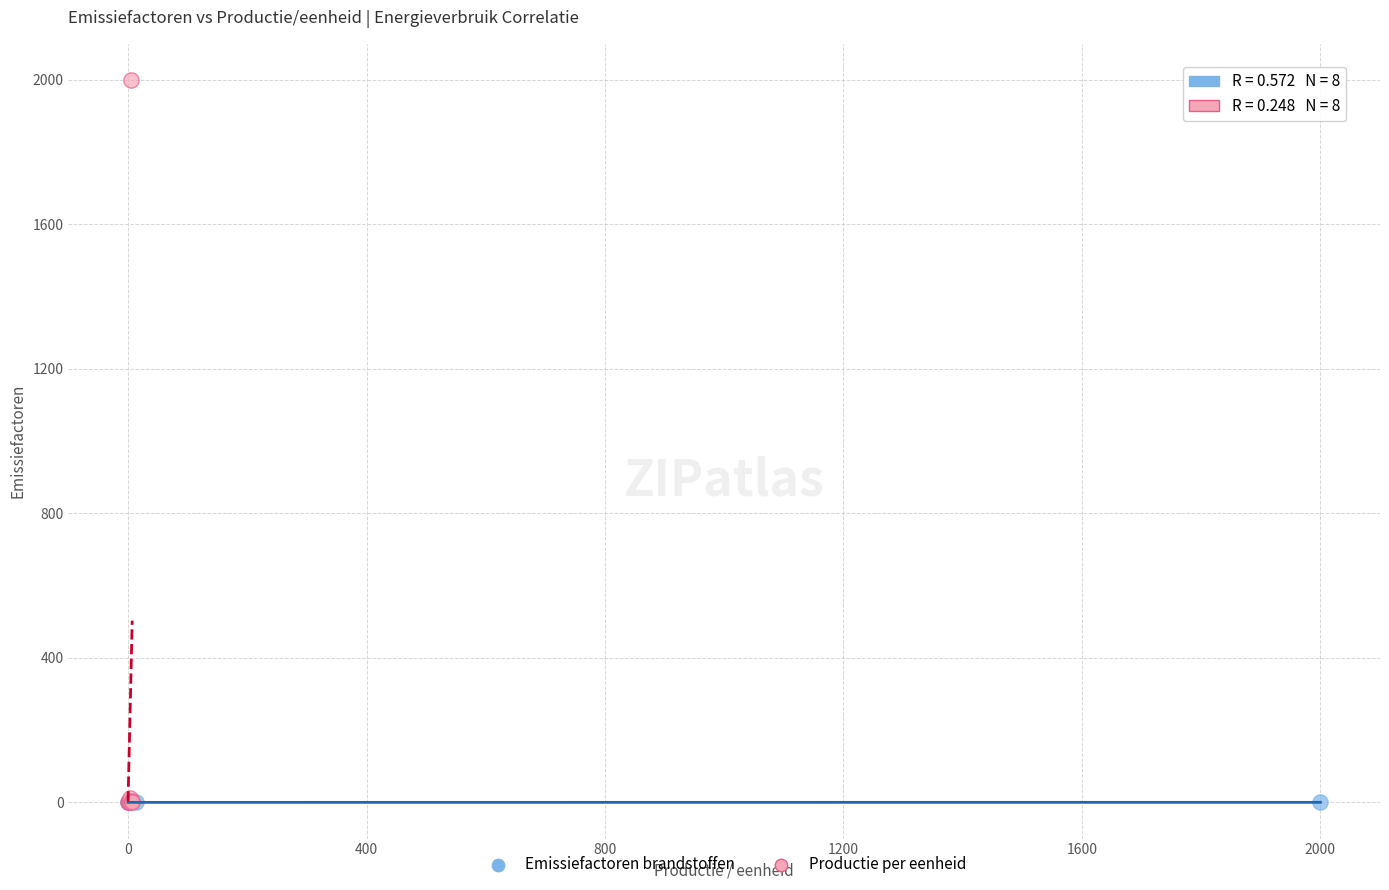

Which series has the largest Y range (max minus min)?

Productie per eenheid